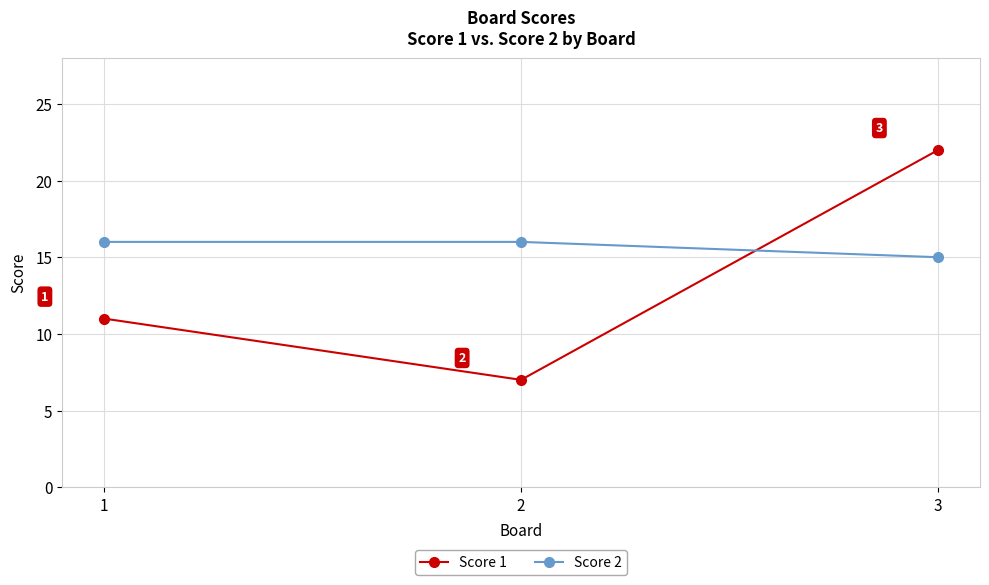

Is this an area chart (filled region under the line)?

No